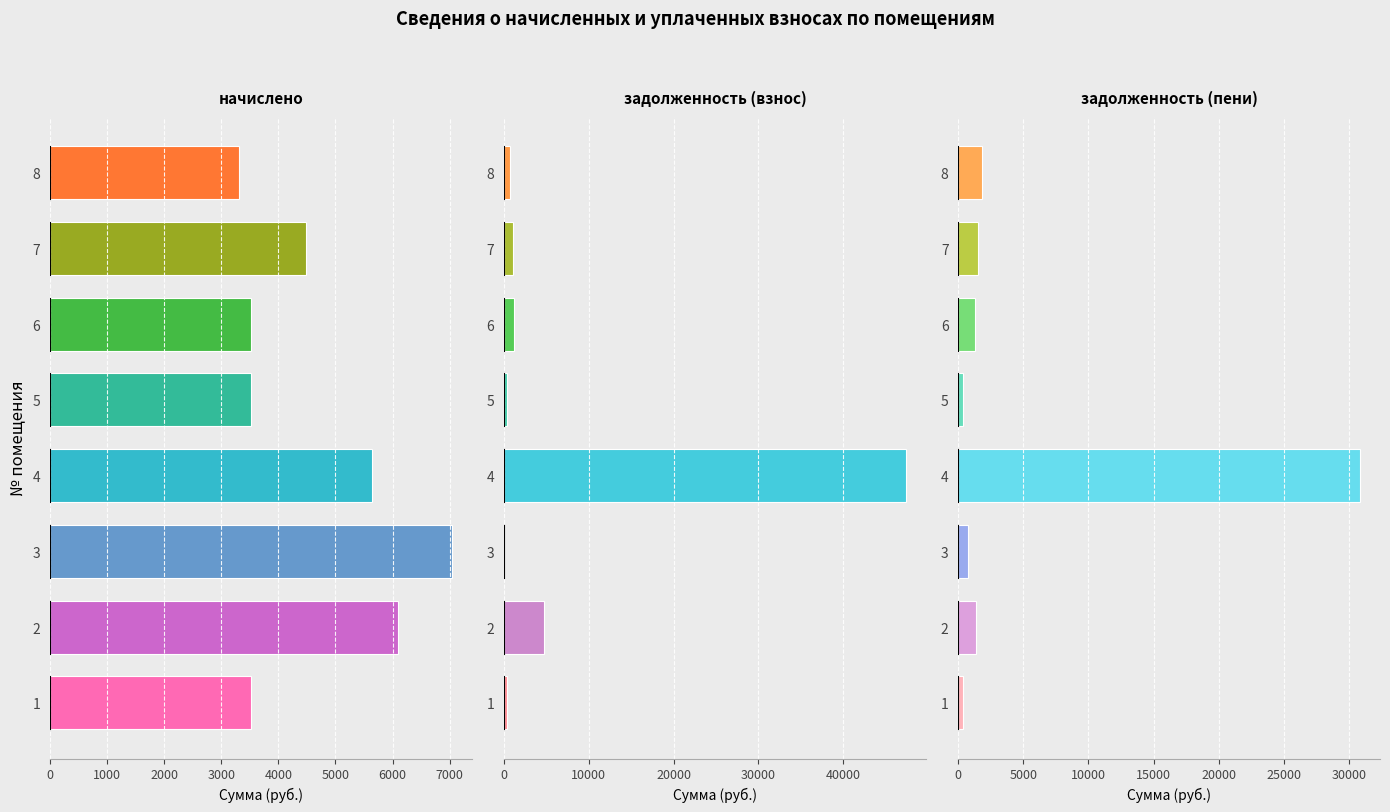

Rank the series by their maximum value, from highest to lowest.

задолженность (взнос), задолженность (пени), начислено